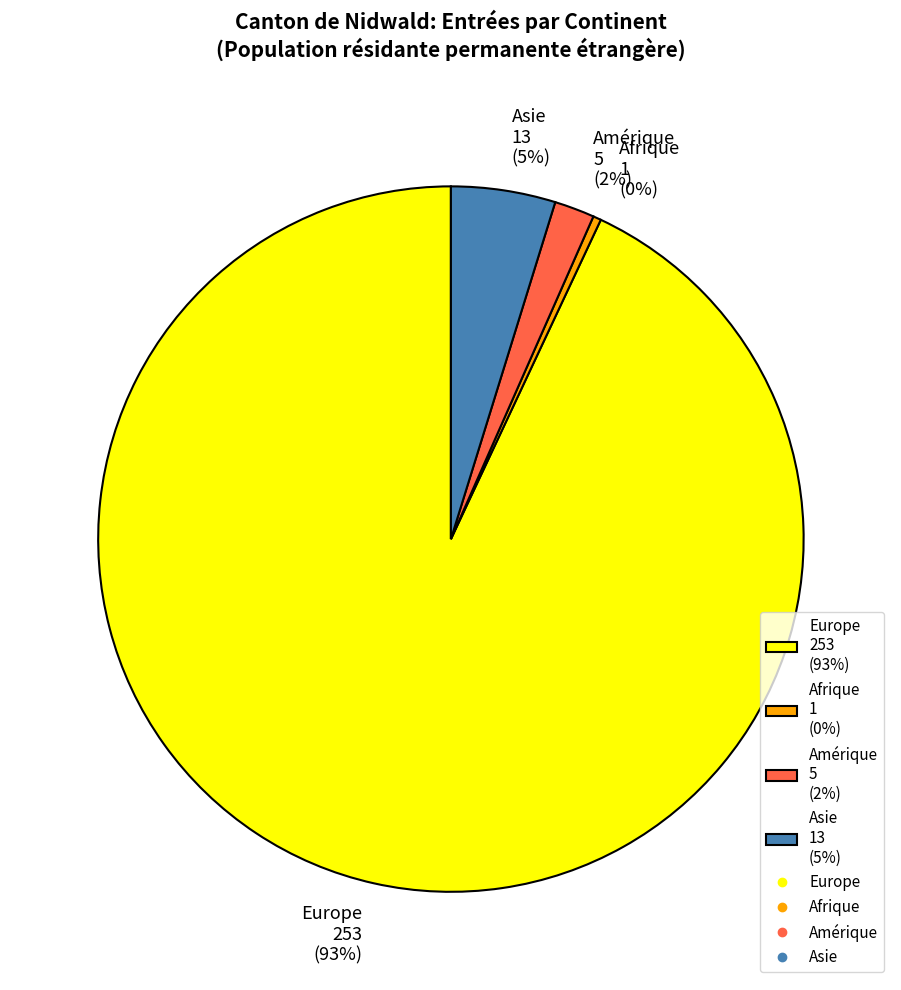

Do Europe 253 (93%) and Asie 13 (5%) together represent more than half of the pie?

Yes